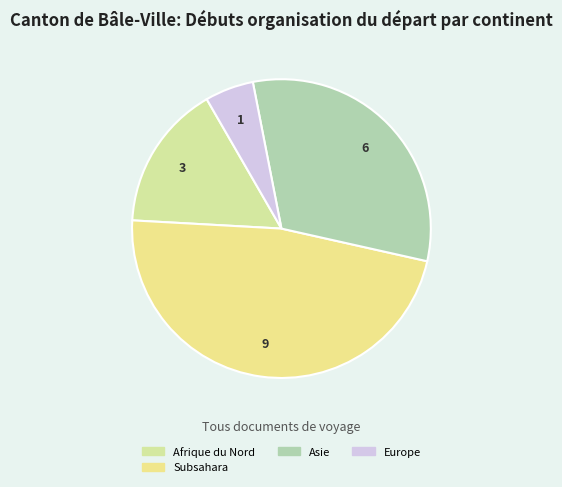

How many slices are in this pie chart?

4